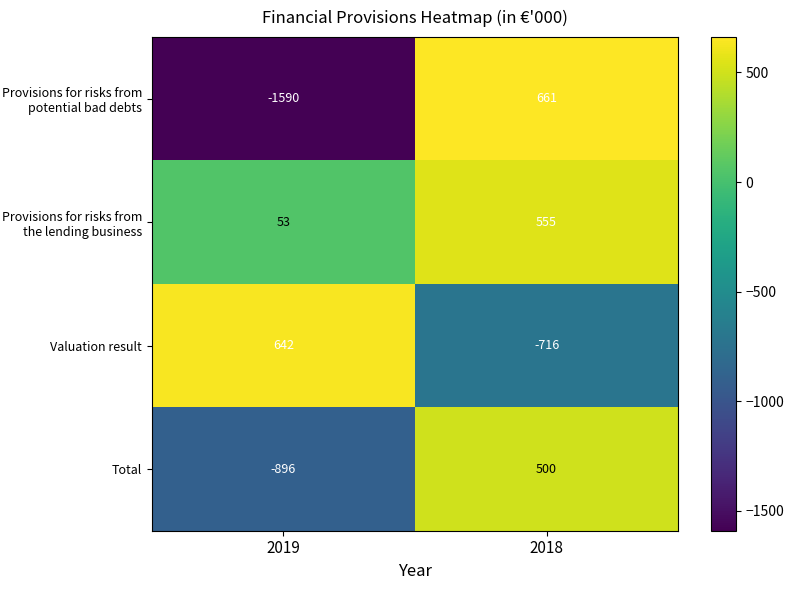

Which label corresponds to the smallest value in the chart?

2019